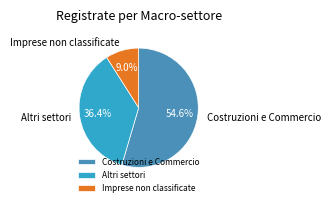

Is there any slice that represents more than half of the pie?

Yes